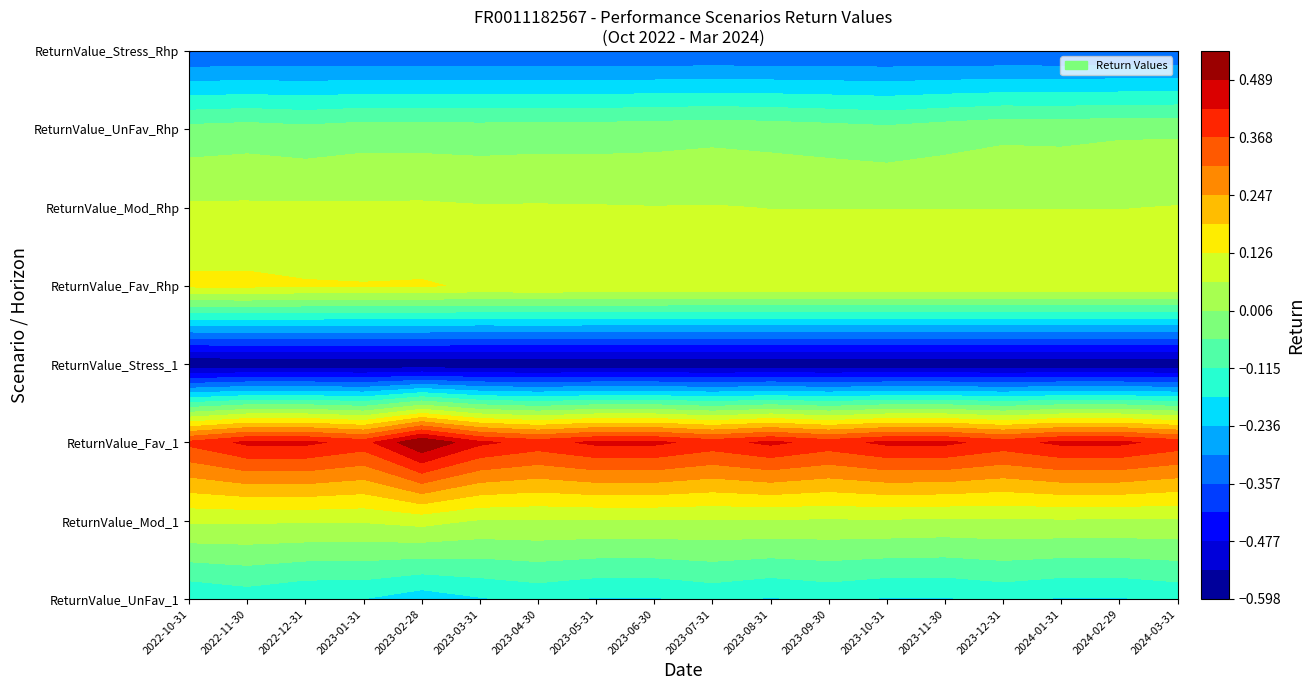

What is the minimum value shown in the chart?

-0.6